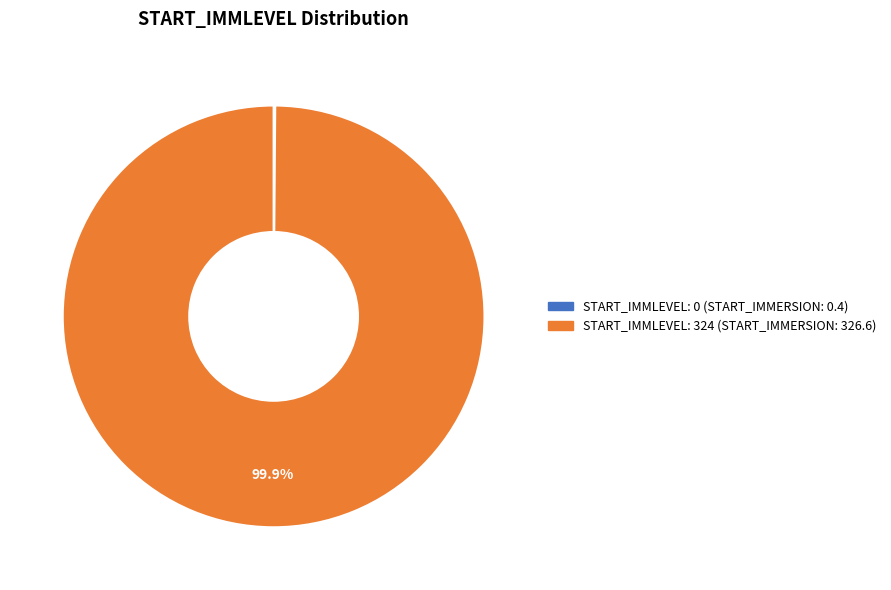

Is there any slice that represents more than half of the pie?

Yes